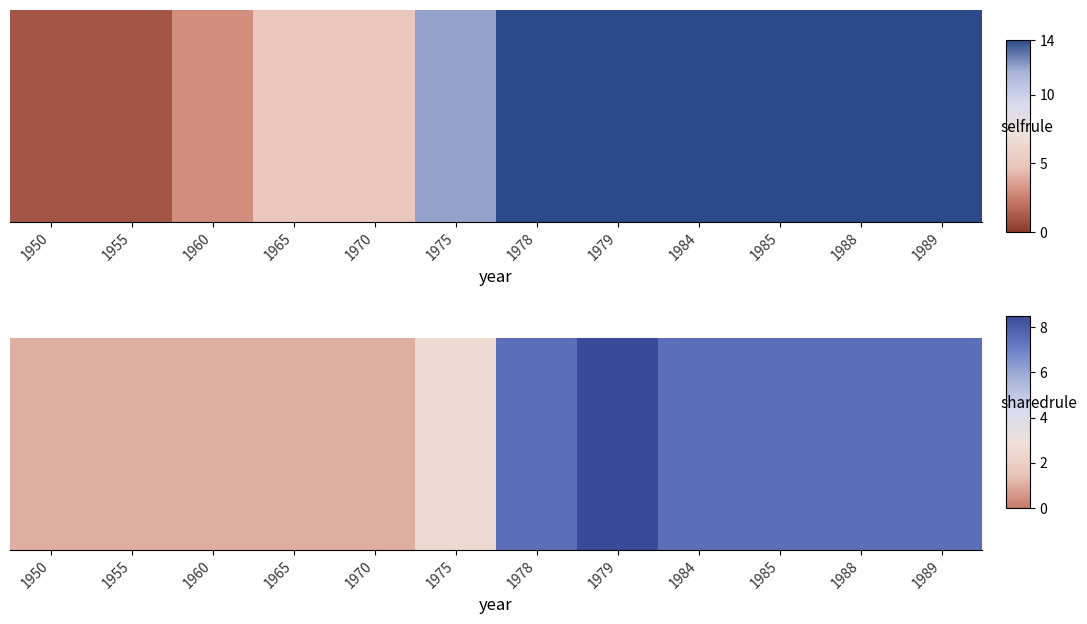

What is the sum of the values at 1978 and 1960?

8.5